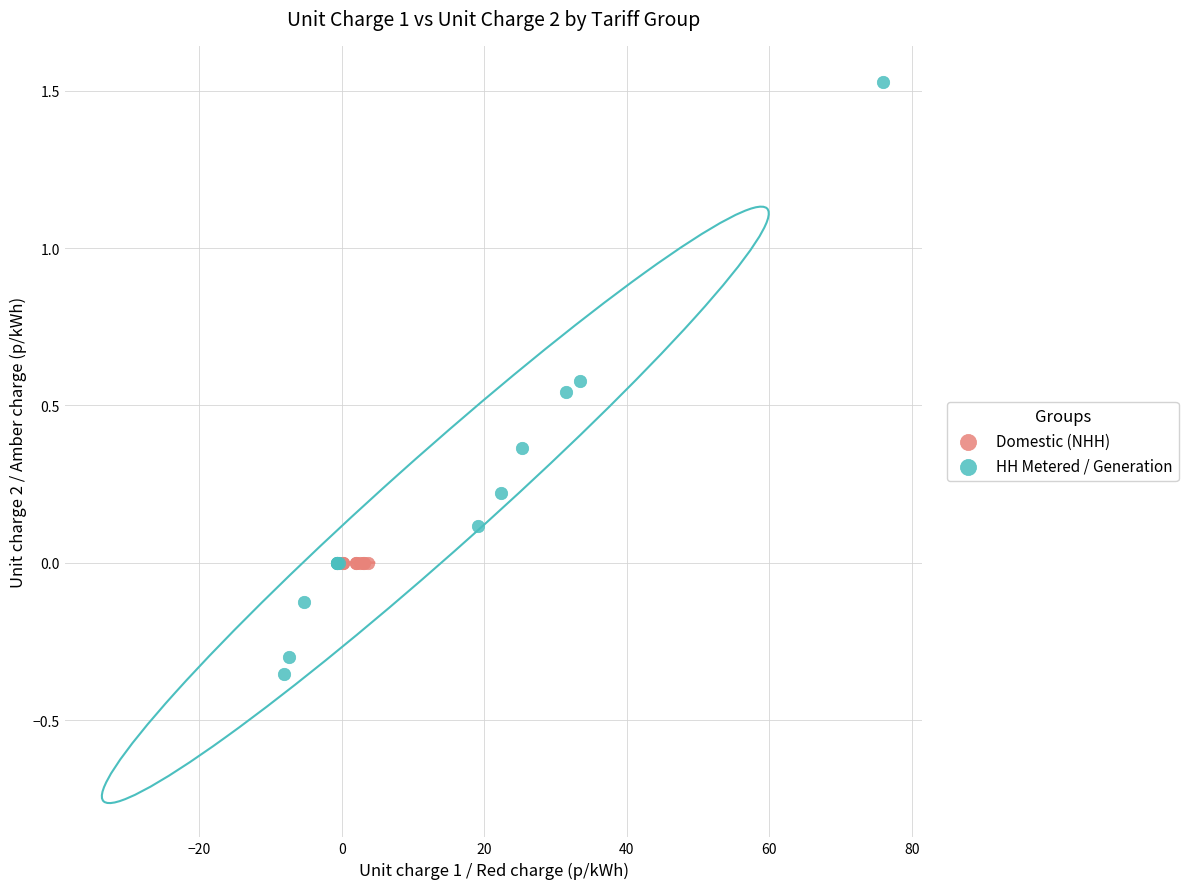

Which series contains the highest Y value?

HH Metered / Generation